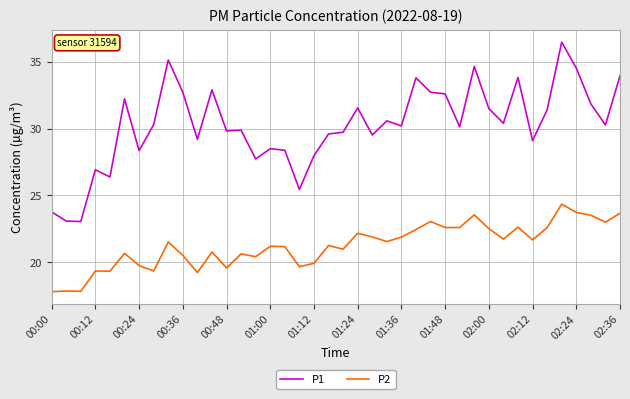

What is the minimum value for P2?

17.8